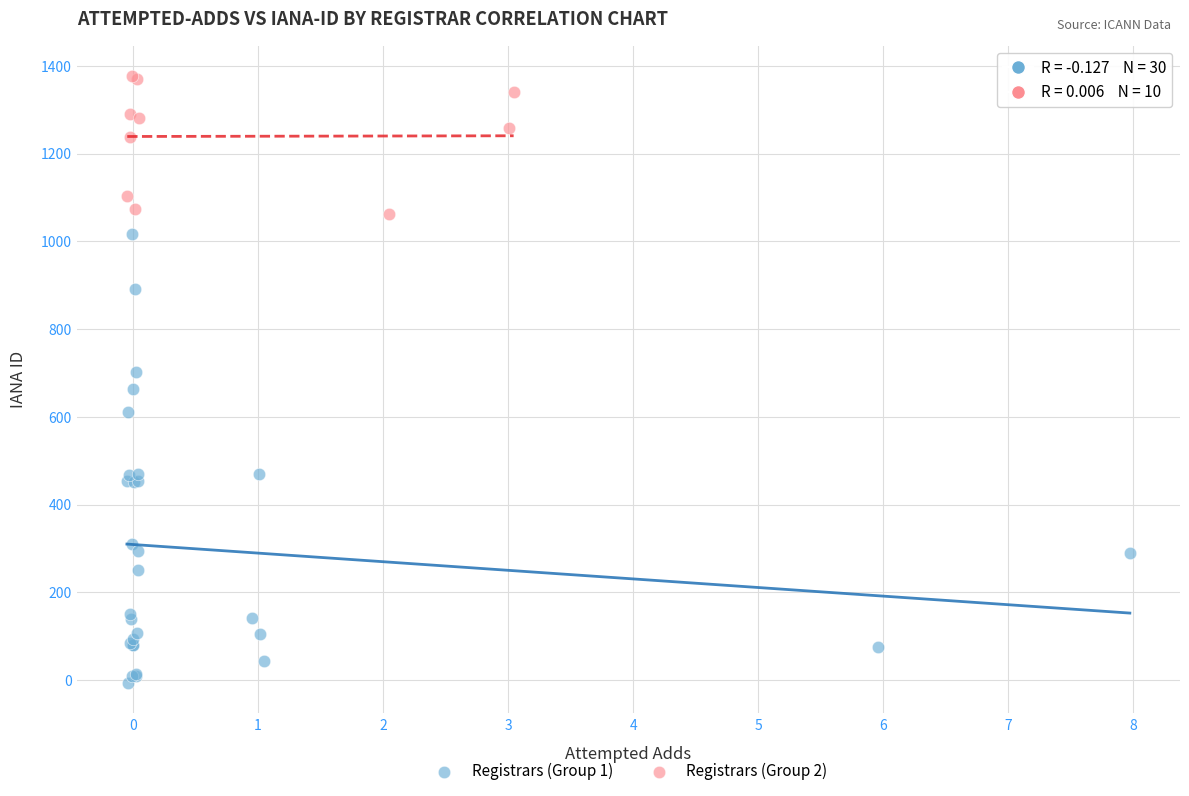

Which series has the largest Y range (max minus min)?

Registrars (Group 1)